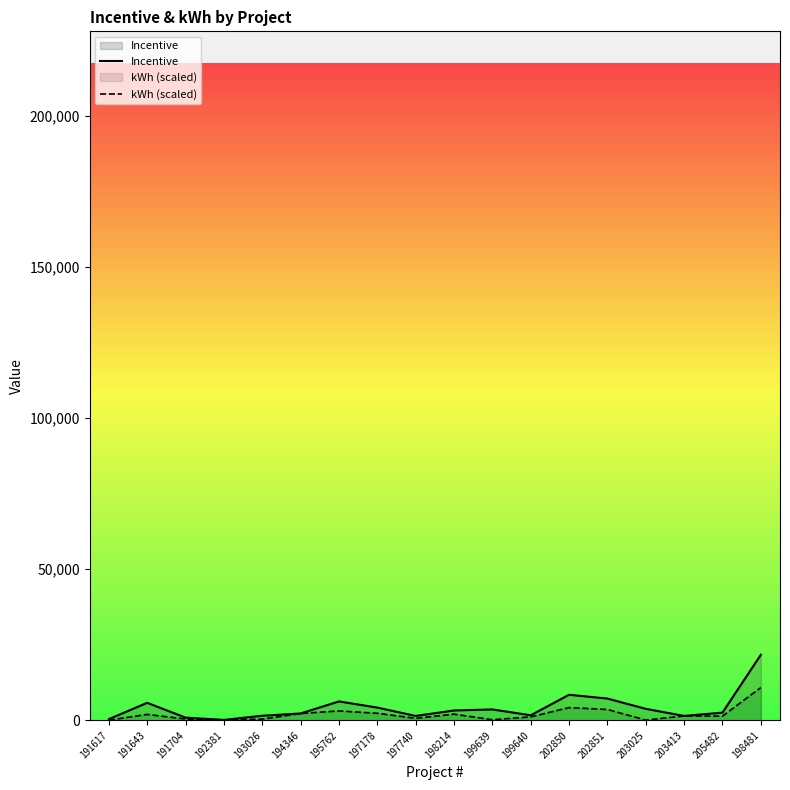

At which label does Incentive reach its peak?

198481